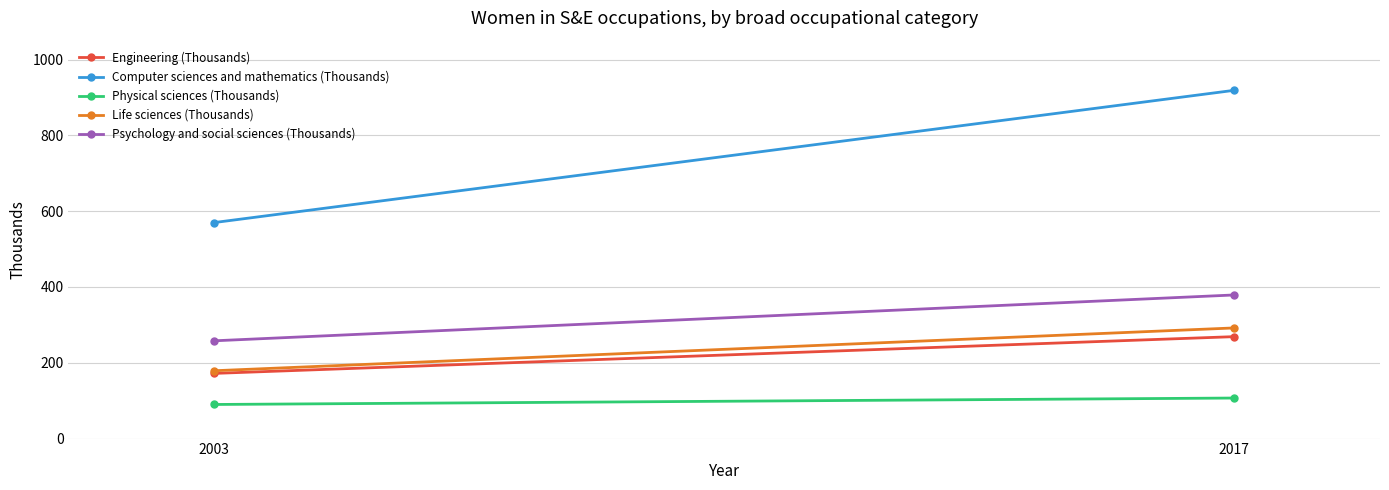

Reading left to right, list all the values displayed in this chart.

Engineering (Thousands): 2003=172	2017=269
Computer sciences and mathematics (Thousands): 2003=570	2017=919
Physical sciences (Thousands): 2003=90	2017=107
Life sciences (Thousands): 2003=179	2017=292
Psychology and social sciences (Thousands): 2003=258	2017=379